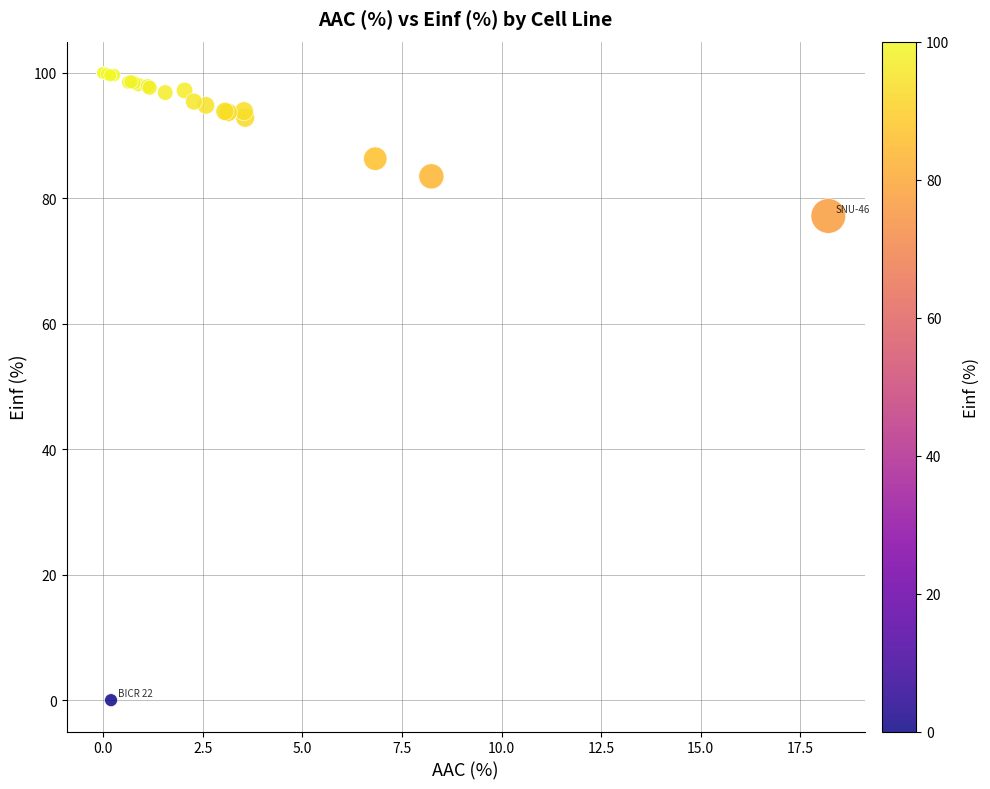

What Y value in the scatter plot is closest to 50?

77.2